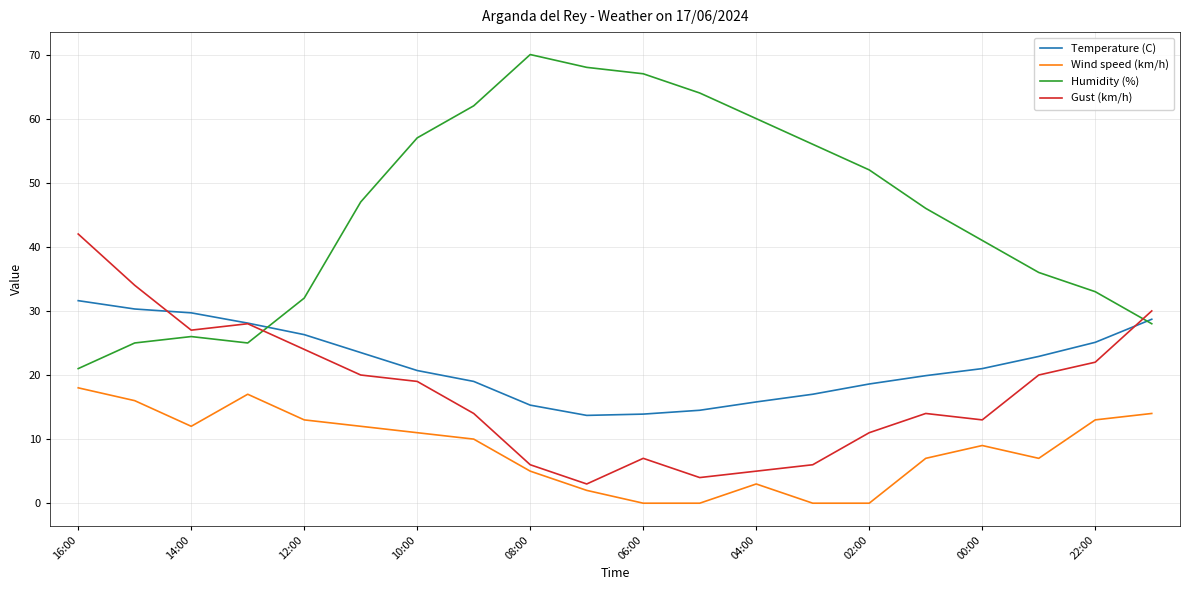

True or false: Humidity (%) and Wind speed (km/h) intersect in this chart.

False